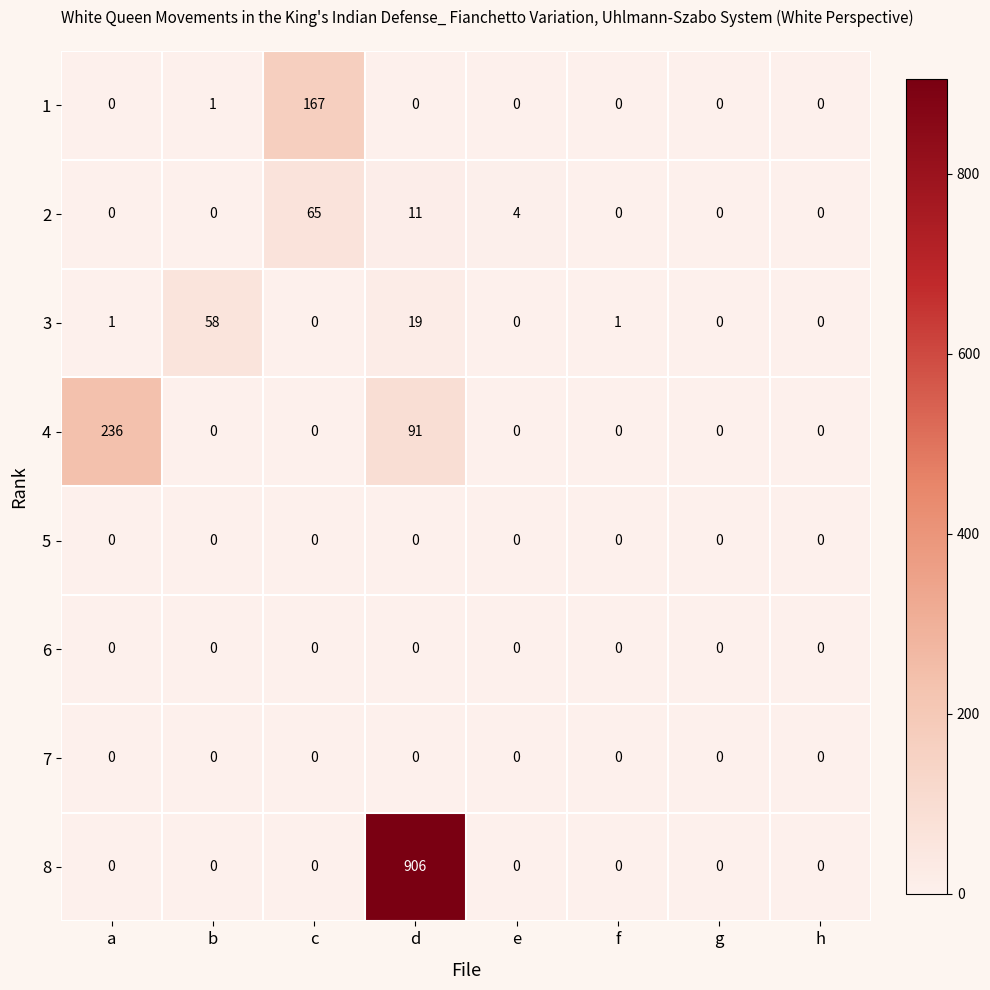

Which category has the highest value in the 1 series?

c